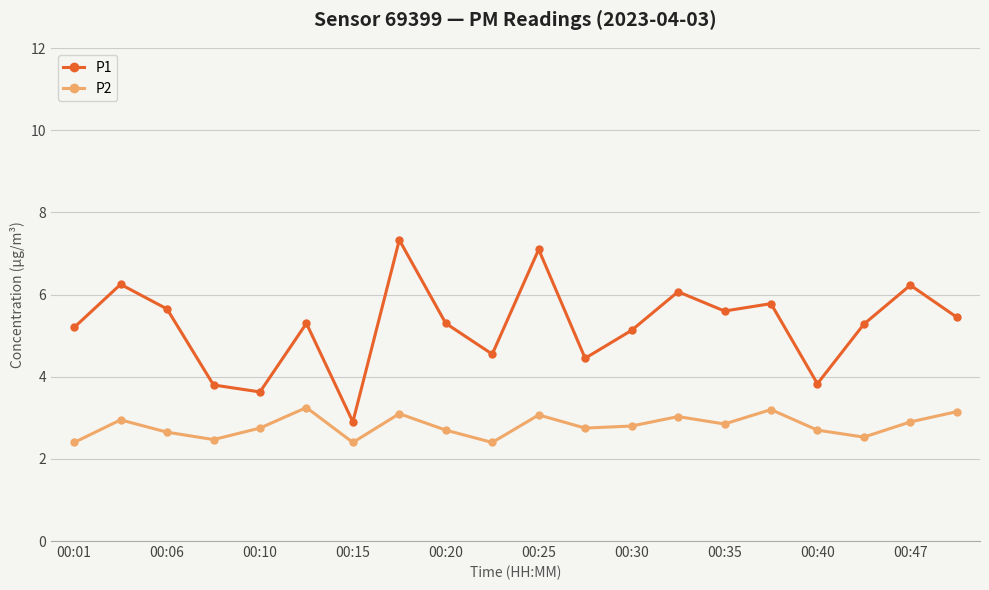

How many values in the P1 series are below 5?

6